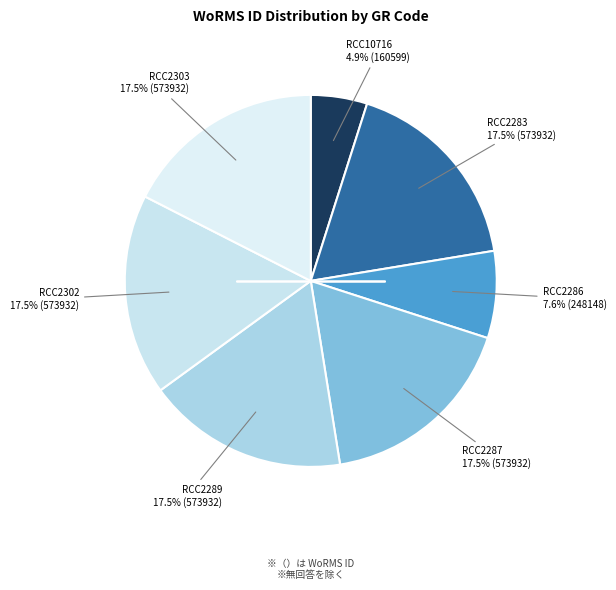

How many segments does this pie chart have?

7